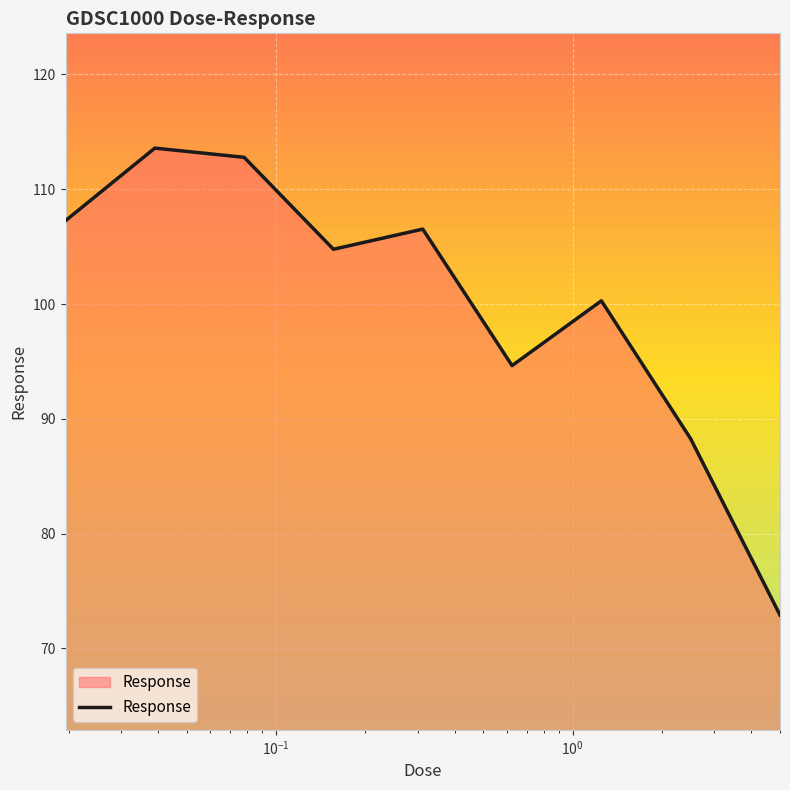

What is the greatest value displayed?

113.6